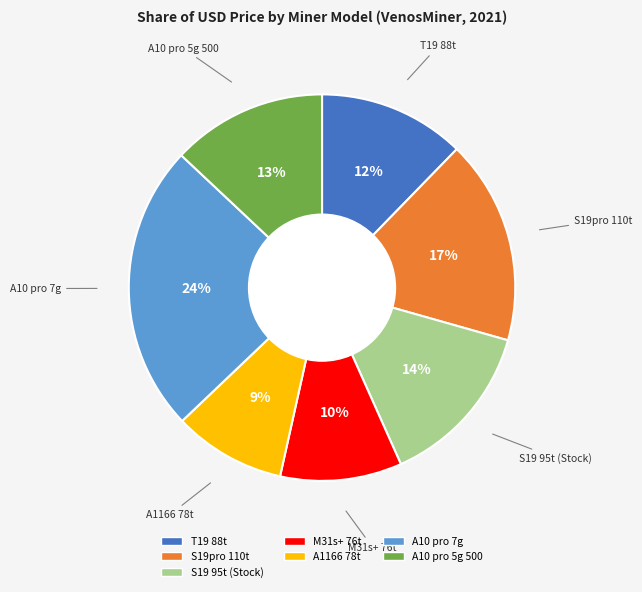

Between S19pro 110t and A10 pro 7g, which is larger?

A10 pro 7g